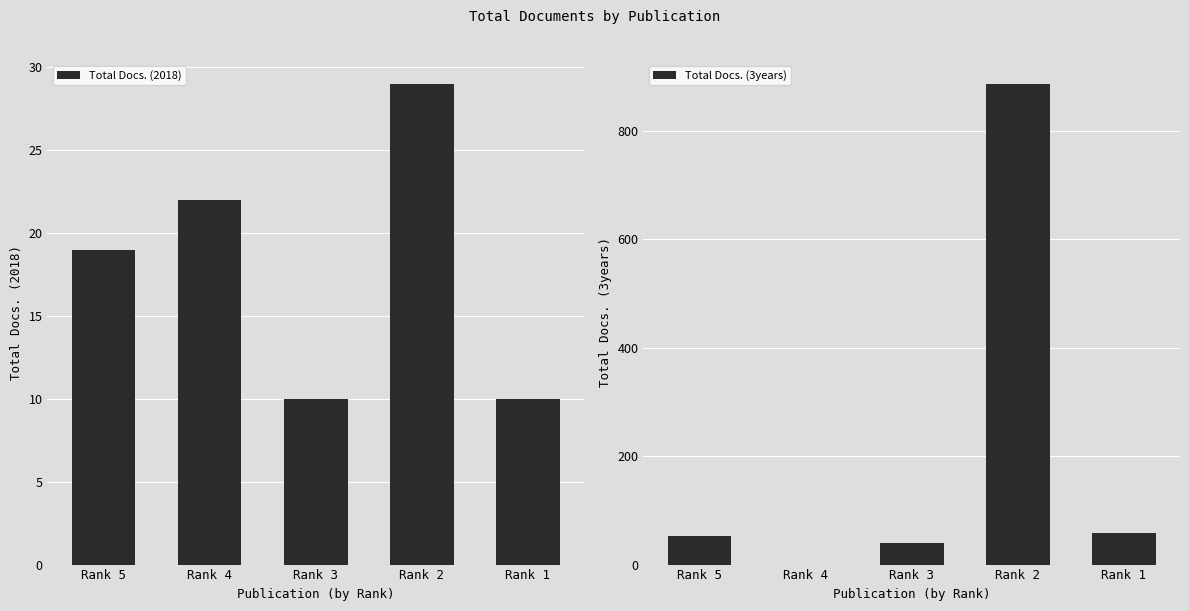

What is the value of the Total Docs. (3years) bar at the 3rd from the left?

40